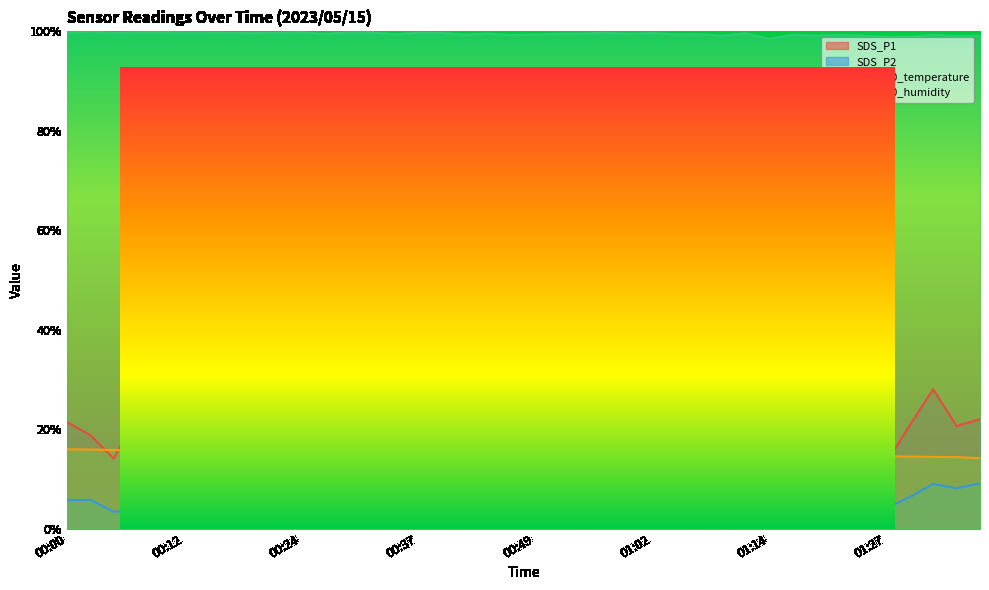

Which has a higher value, 00:49 or 00:59?

00:49